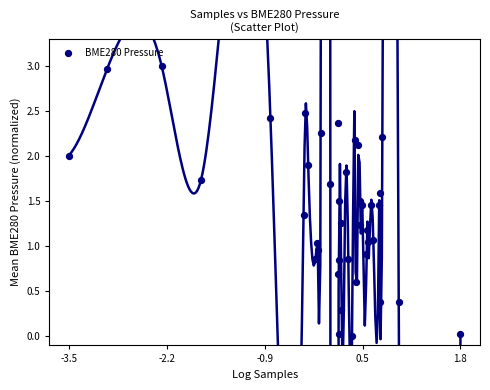

What is the range of Y values (max minus min)?

3.0